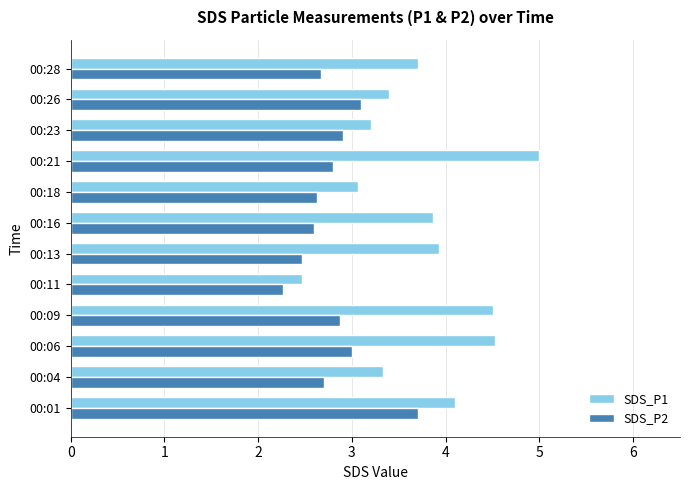

The SDS_P2 series shows 1.2 at 00:06. True or false?

False